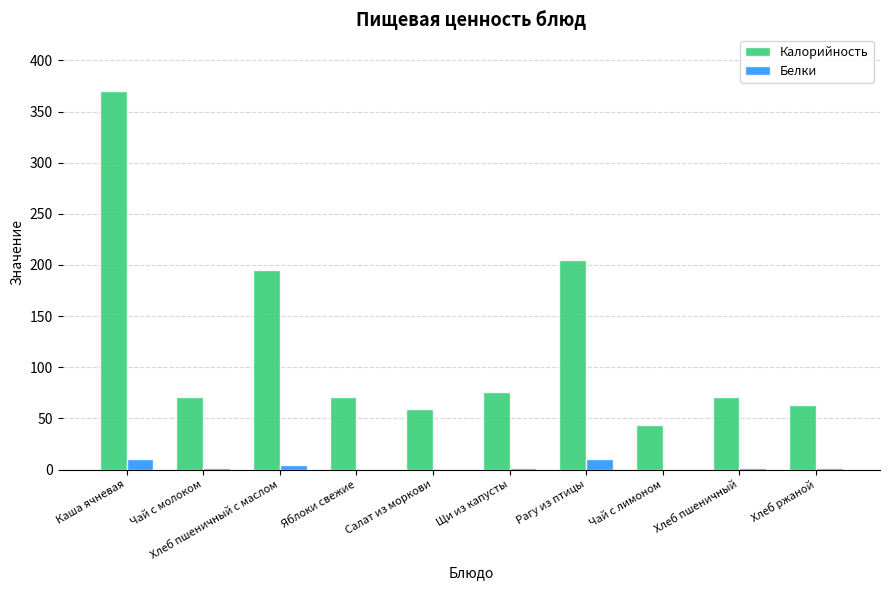

Which series has the largest total across all categories?

Калорийность